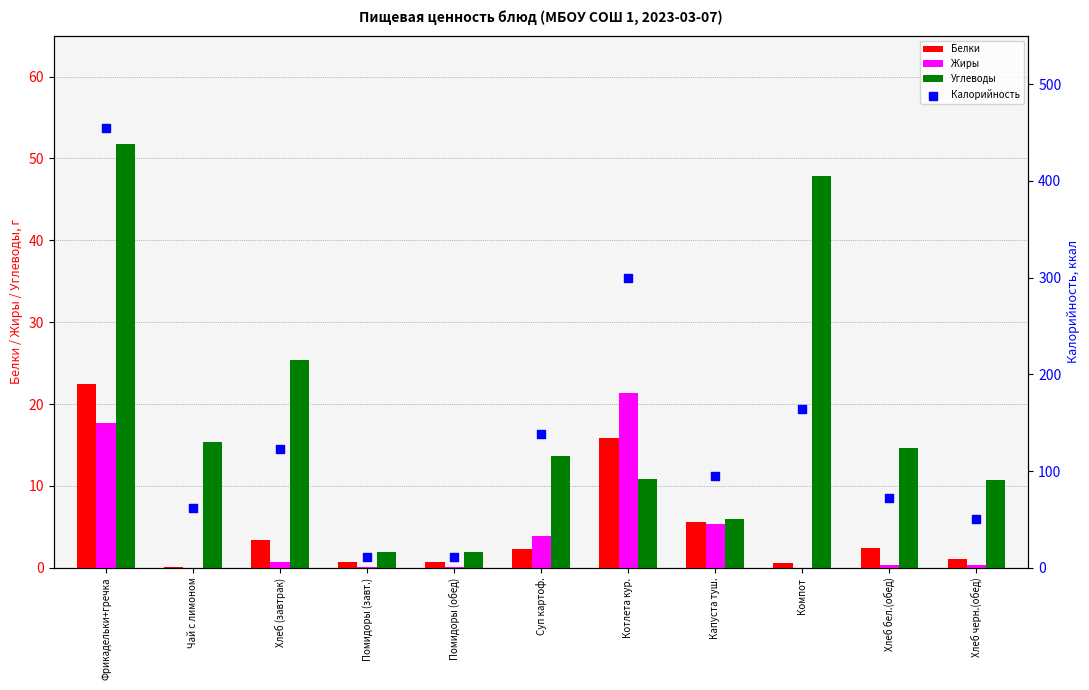

At which category is the sum across all series the highest?

Фрикадельки+гречка